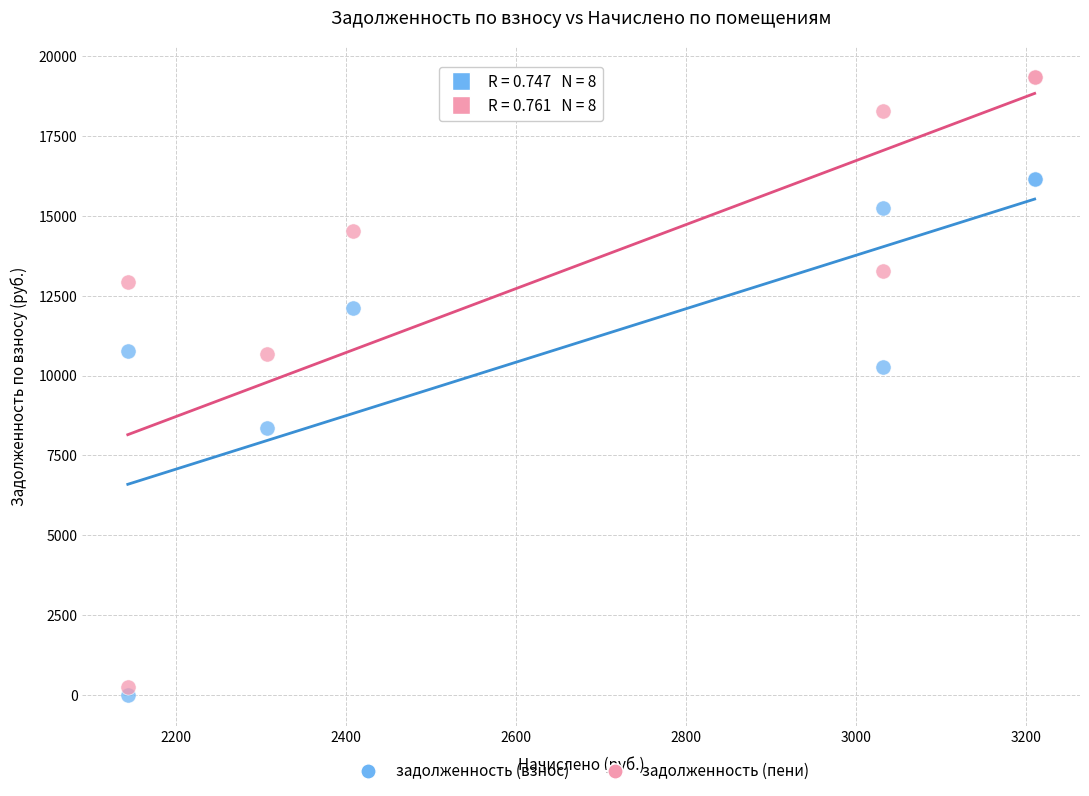

What is the X range (max minus min) for the scatter plot?

1066.5